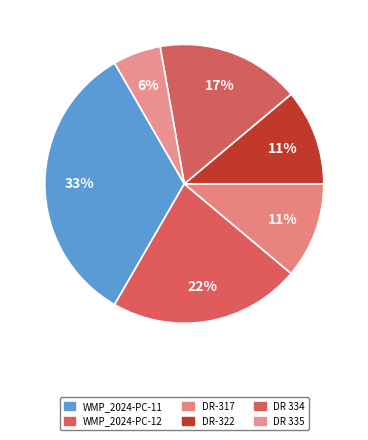

Is it true that DR 334 is 6% of the pie?

False